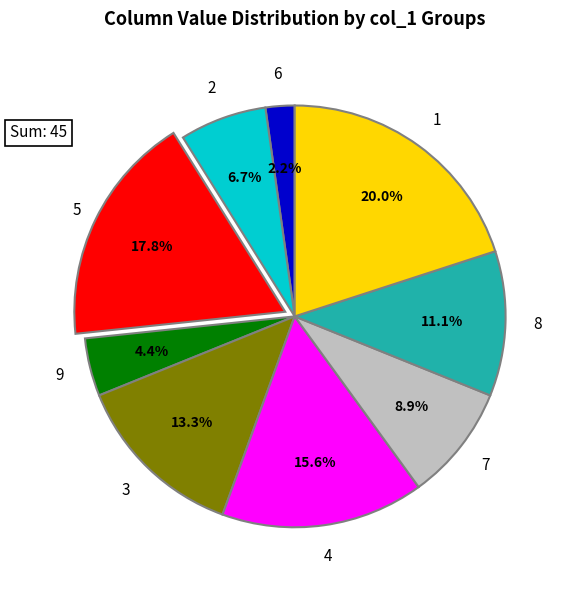

Is there any slice that represents more than half of the pie?

No